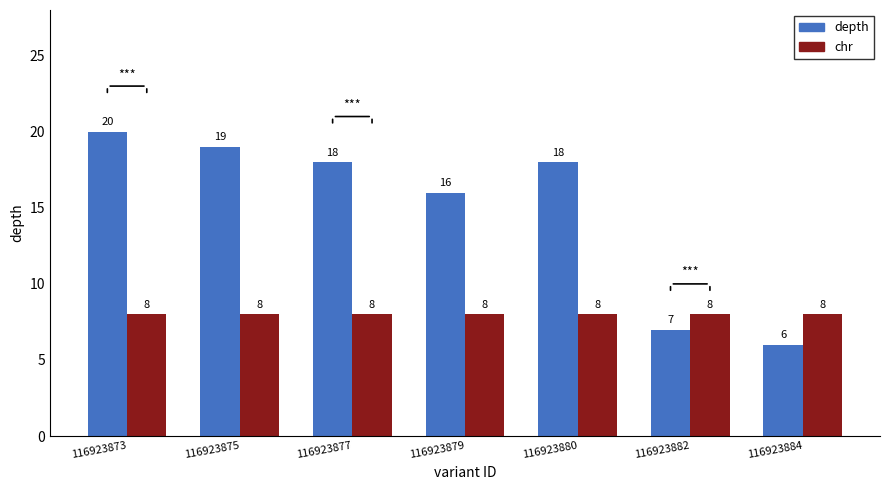

Are the bars horizontal?

No